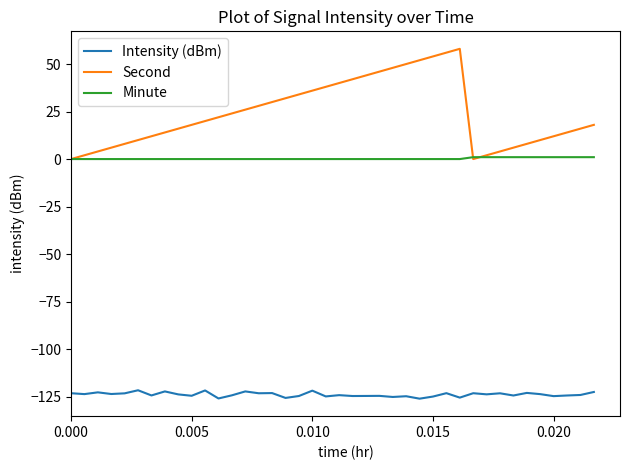

What is the maximum value for Intensity (dBm)?

-121.6